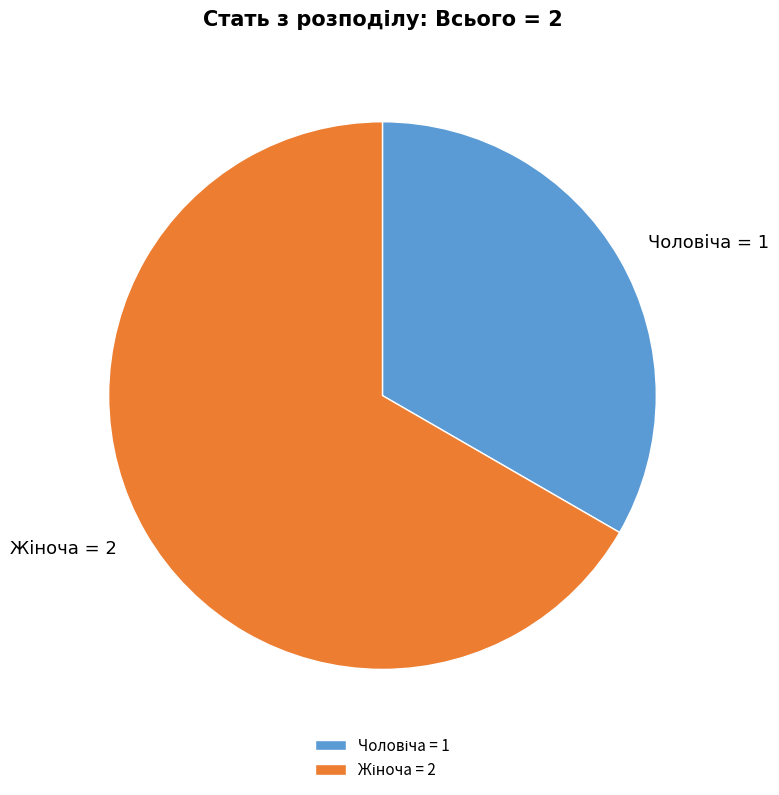

Is there a majority slice in this chart?

Yes